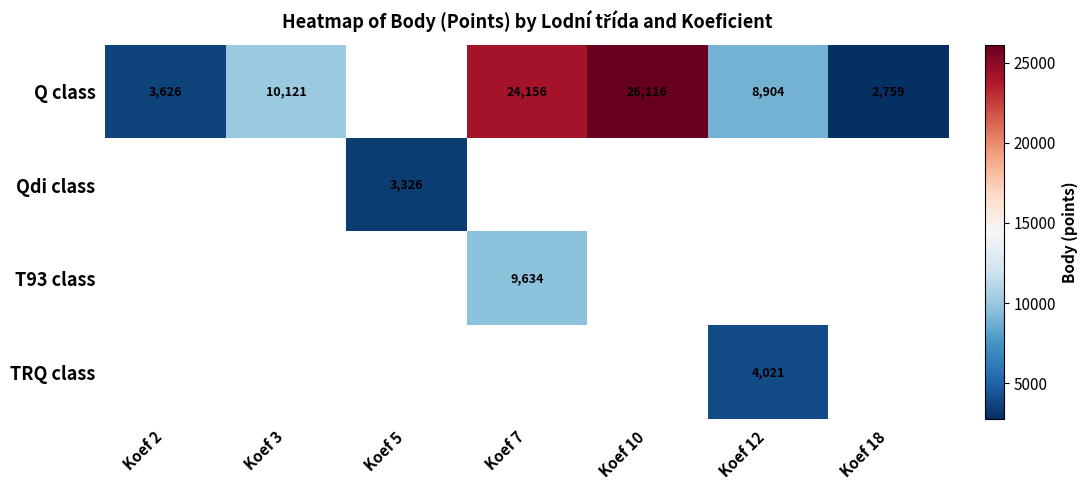

How many categories are shown in the chart?

7